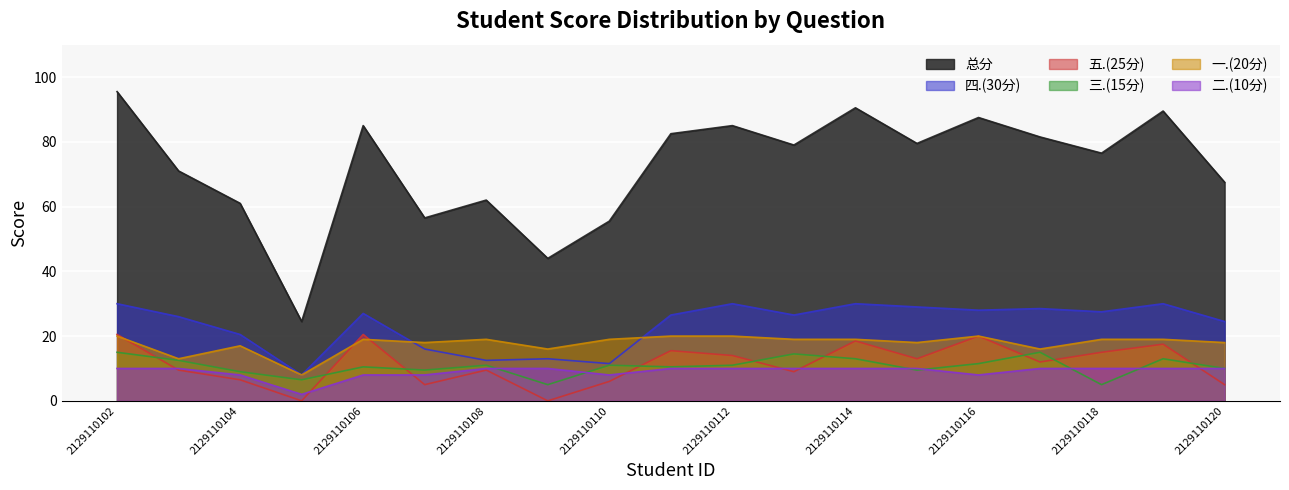

What is the difference between the maximum and minimum values in the 四.(30分) series?

22.0